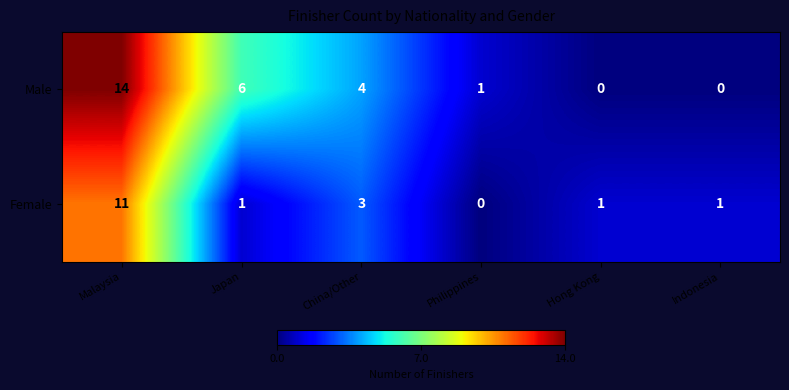

Reading left to right, list all the values displayed in this chart.

Male: Malaysia=14	Japan=6	China/Other=4	Philippines=1	Hong Kong=0	Indonesia=0
Female: Malaysia=11	Japan=1	China/Other=3	Philippines=0	Hong Kong=1	Indonesia=1